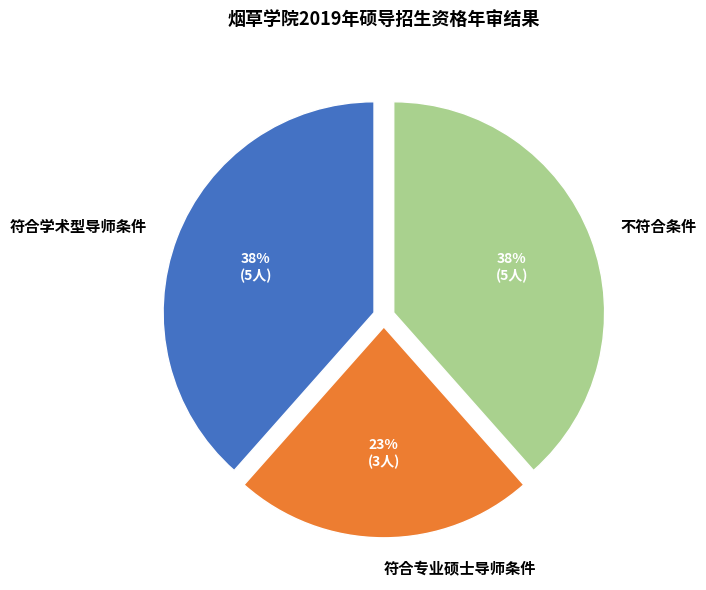

Approximately how many times larger is the value at 符合专业硕士导师条件 compared to 不符合条件?

0.6